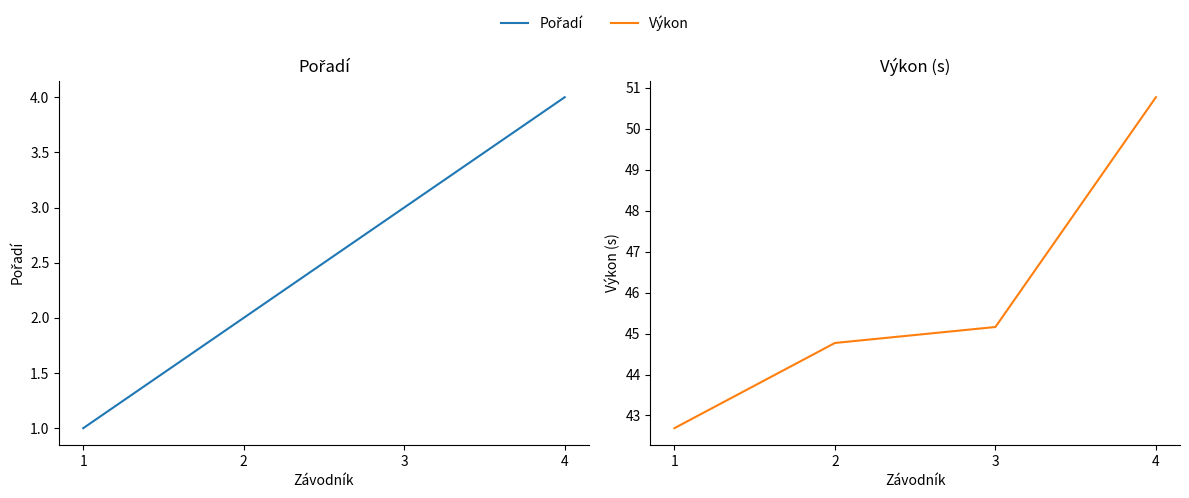

Reading left to right, what are all the values shown in this chart?

Pořadí: 1=1.0	2=2.0	3=3.0	4=4.0
Výkon: 1=42.7	2=44.8	3=45.2	4=50.8